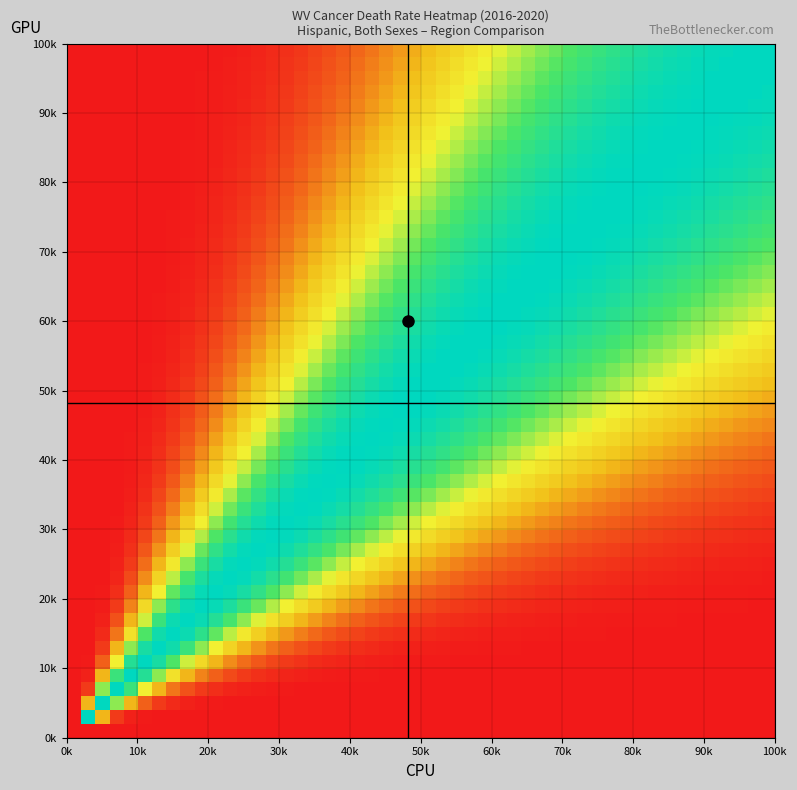

What is the smallest value displayed?

35.2